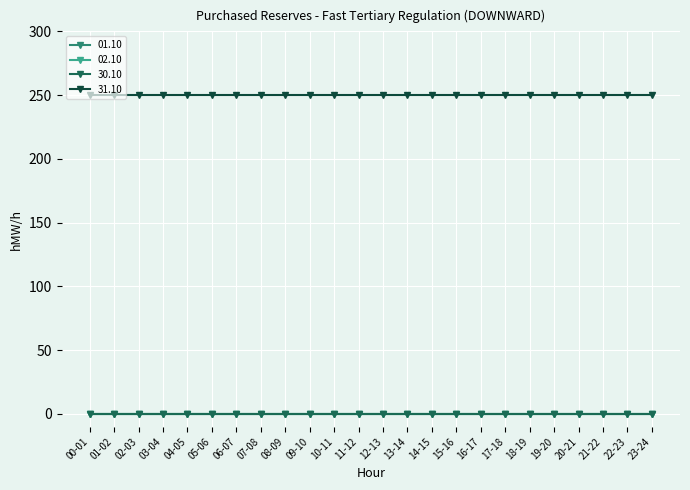

Reading left to right, transcribe all the data shown in this chart.

01.10: 00-01=0	01-02=0	02-03=0	03-04=0	04-05=0	05-06=0	06-07=0	07-08=0	08-09=0	09-10=0	10-11=0	11-12=0	12-13=0	13-14=0	14-15=0	15-16=0	16-17=0	17-18=0	18-19=0	19-20=0	20-21=0	21-22=0	22-23=0	23-24=0
02.10: 00-01=0	01-02=0	02-03=0	03-04=0	04-05=0	05-06=0	06-07=0	07-08=0	08-09=0	09-10=0	10-11=0	11-12=0	12-13=0	13-14=0	14-15=0	15-16=0	16-17=0	17-18=0	18-19=0	19-20=0	20-21=0	21-22=0	22-23=0	23-24=0
30.10: 00-01=0	01-02=0	02-03=0	03-04=0	04-05=0	05-06=0	06-07=0	07-08=0	08-09=0	09-10=0	10-11=0	11-12=0	12-13=0	13-14=0	14-15=0	15-16=0	16-17=0	17-18=0	18-19=0	19-20=0	20-21=0	21-22=0	22-23=0	23-24=0
31.10: 00-01=250	01-02=250	02-03=250	03-04=250	04-05=250	05-06=250	06-07=250	07-08=250	08-09=250	09-10=250	10-11=250	11-12=250	12-13=250	13-14=250	14-15=250	15-16=250	16-17=250	17-18=250	18-19=250	19-20=250	20-21=250	21-22=250	22-23=250	23-24=250